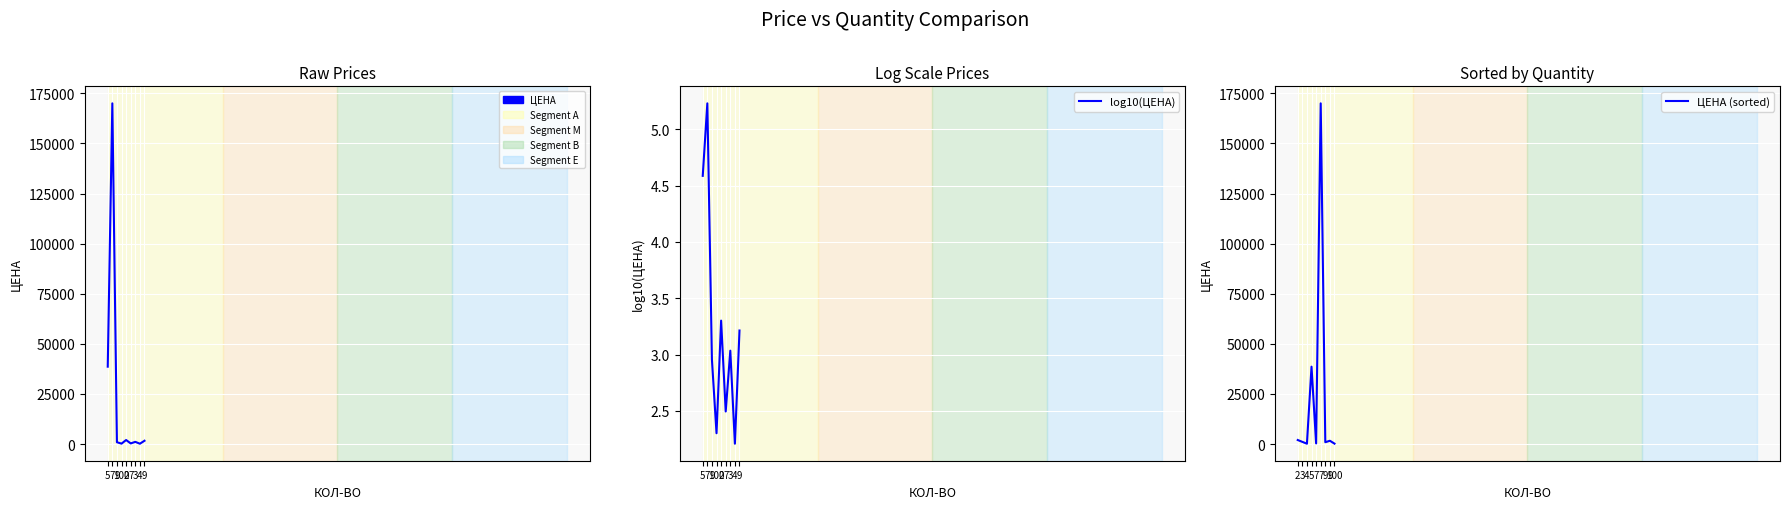

The value of ЦЕНА (sorted) at 4 is 270.2. True or false?

False